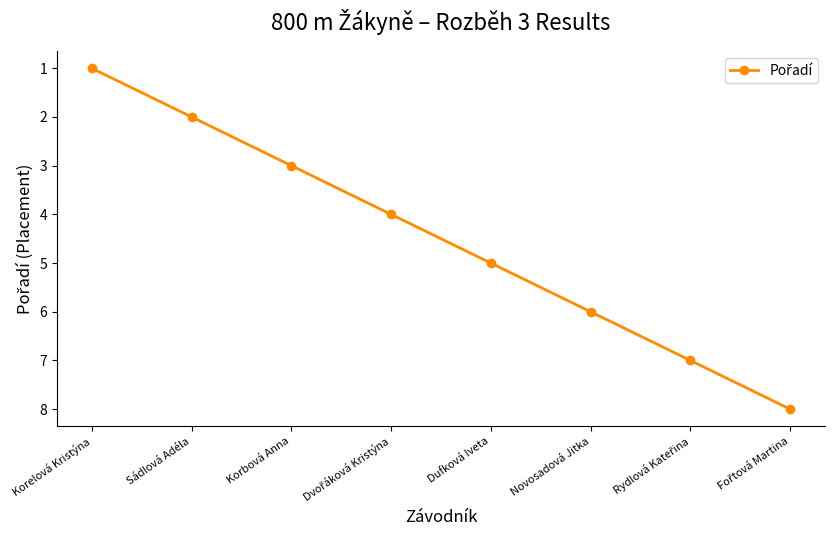

Which has a higher value, Sádlová Adéla or Novosadová Jitka?

Novosadová Jitka